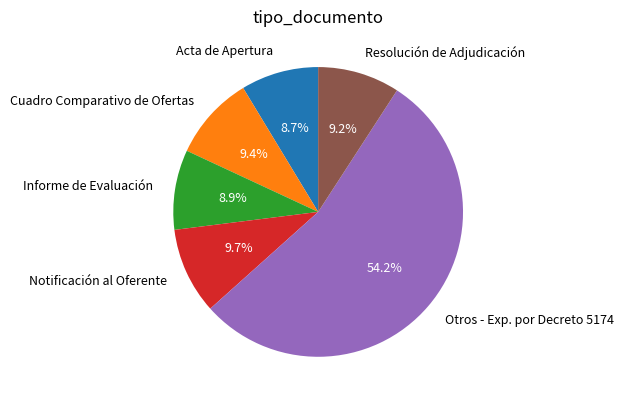

How much of the chart is everything except Notificación al Oferente?

90.3%